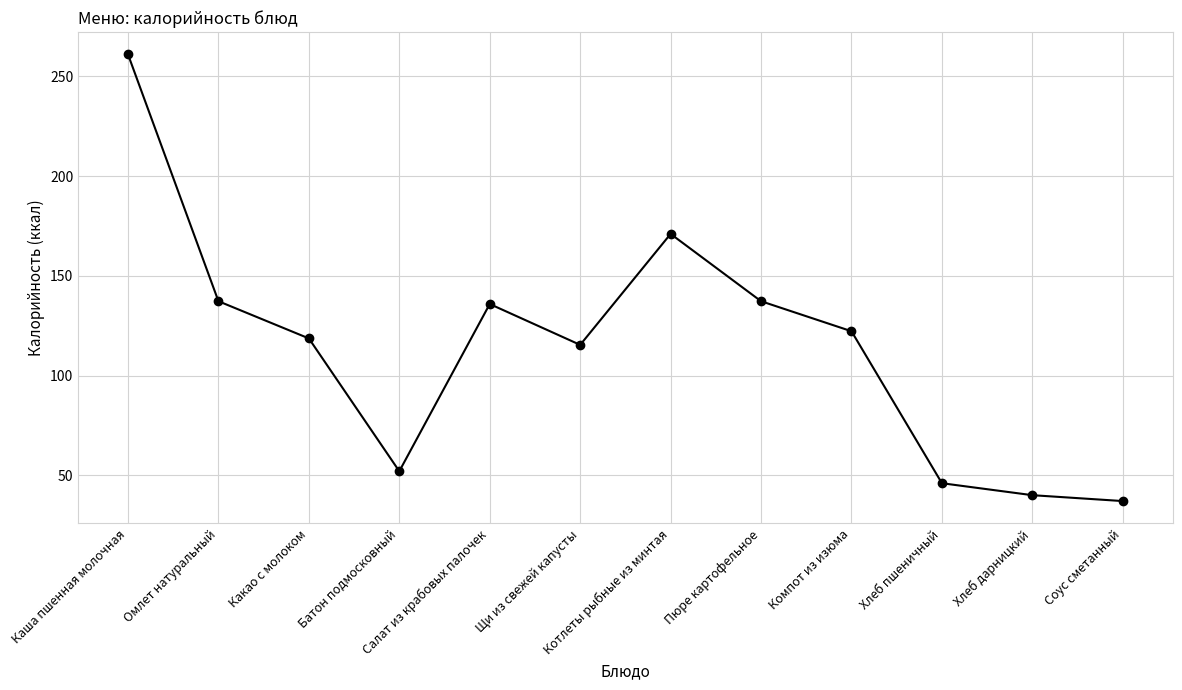

Is it true that the value at Каша пшенная молочная is 72.6?

False